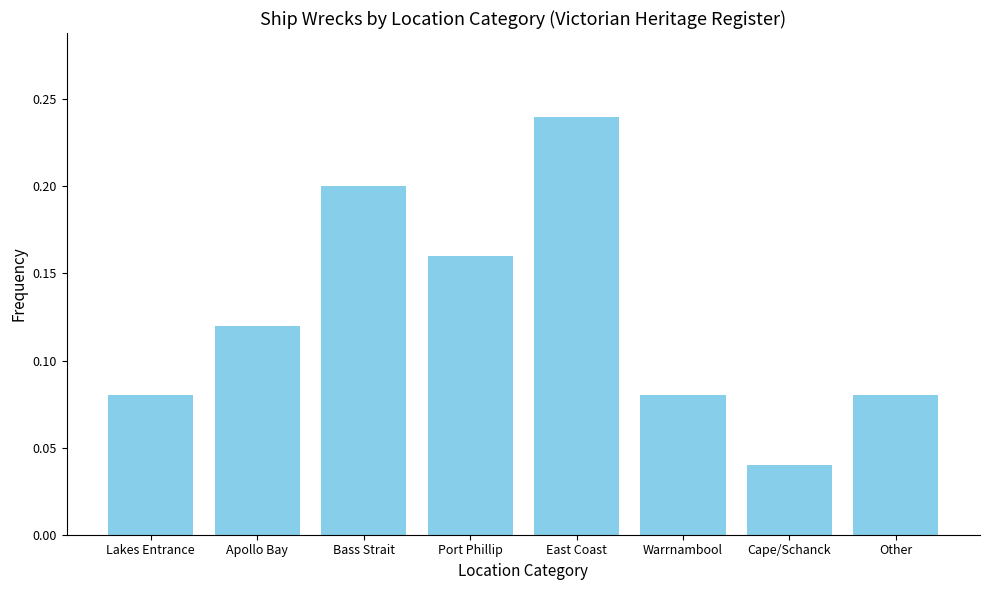

True or false: the data shows 0.0 at Other.

False